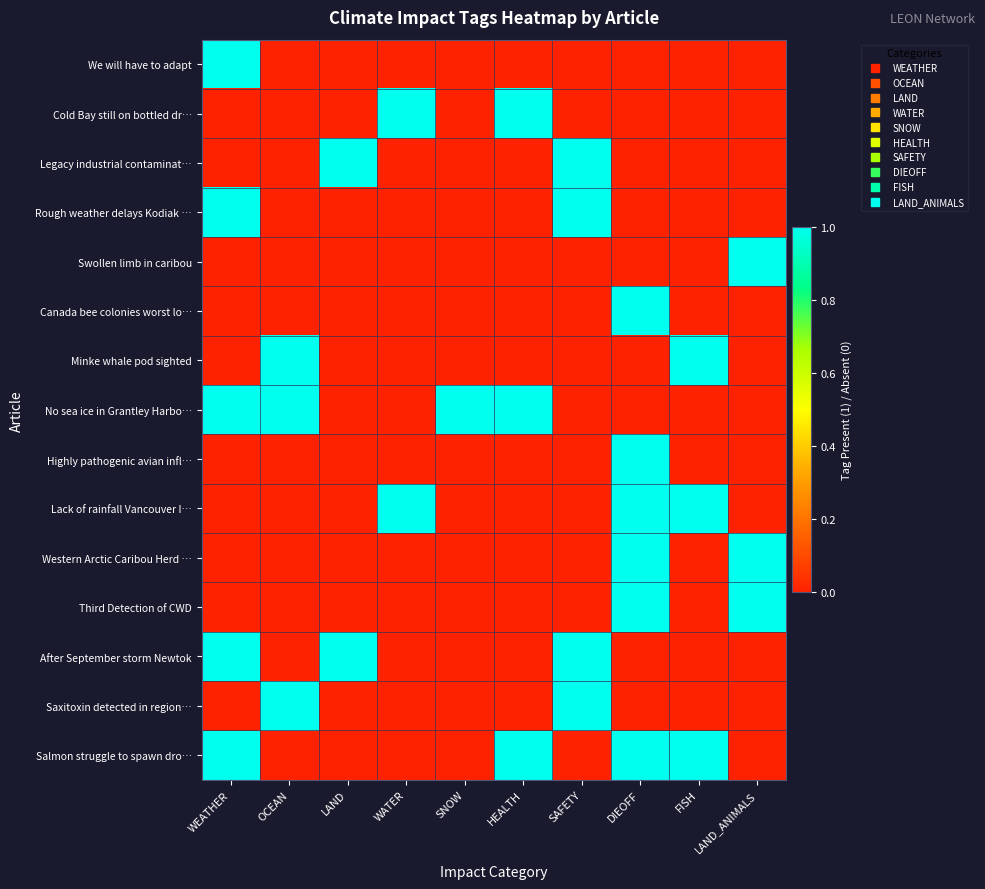

Which has a higher value, SNOW or SAFETY?

SNOW